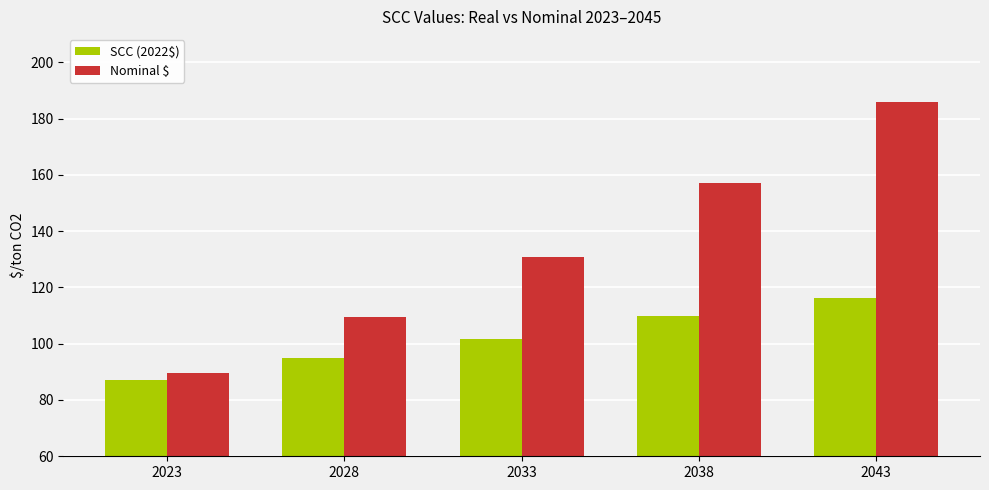

What is the maximum value for SCC (2022$)?

116.4